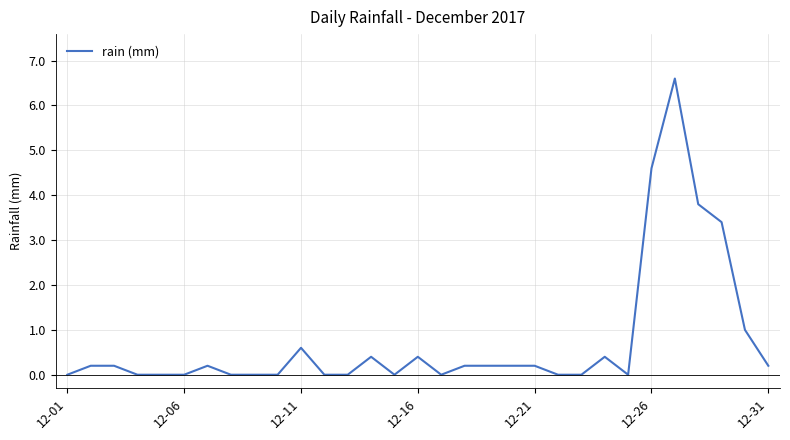

What is the maximum value shown in the chart?

6.6